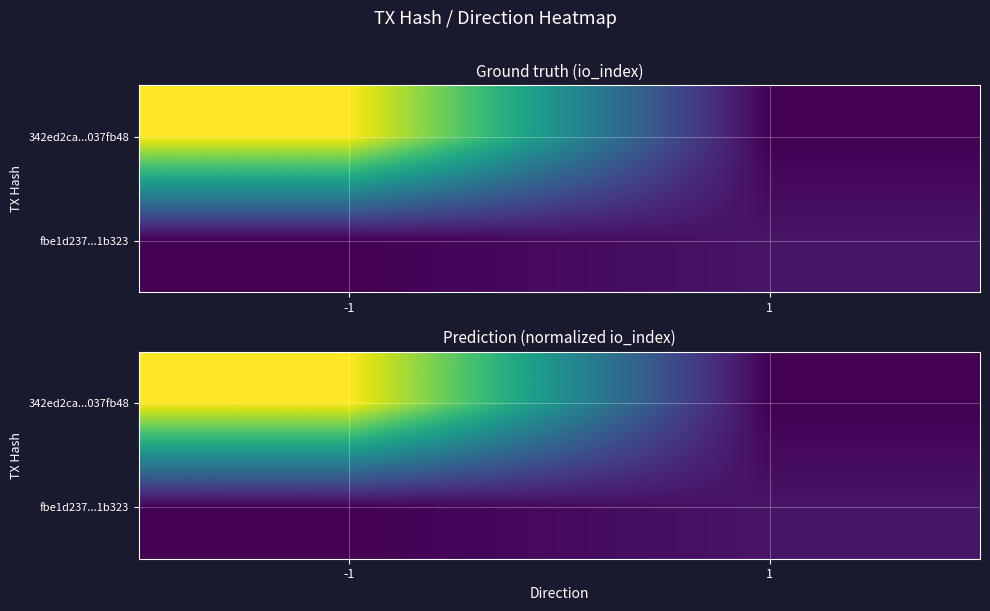

Rank the series by their average value, from lowest to highest.

fbe1d237...1b323, 342ed2ca...037fb48